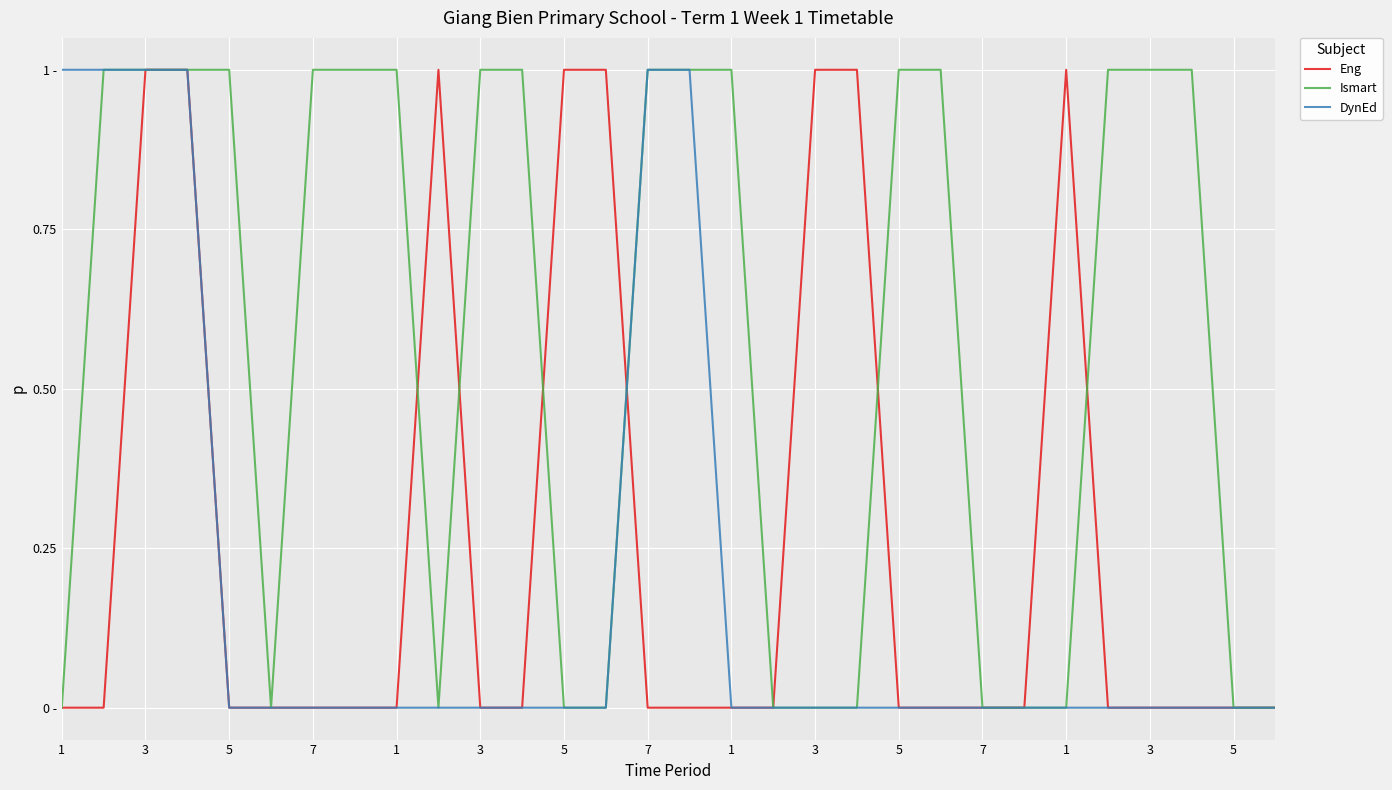

What are all the series names shown in the legend?

Eng, Ismart, DynEd